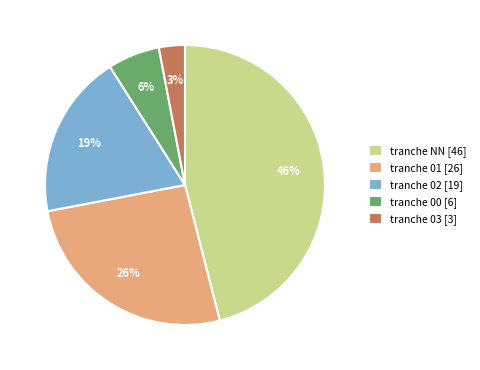

Between tranche 01 [26] and tranche 02 [19], which is larger?

tranche 01 [26]